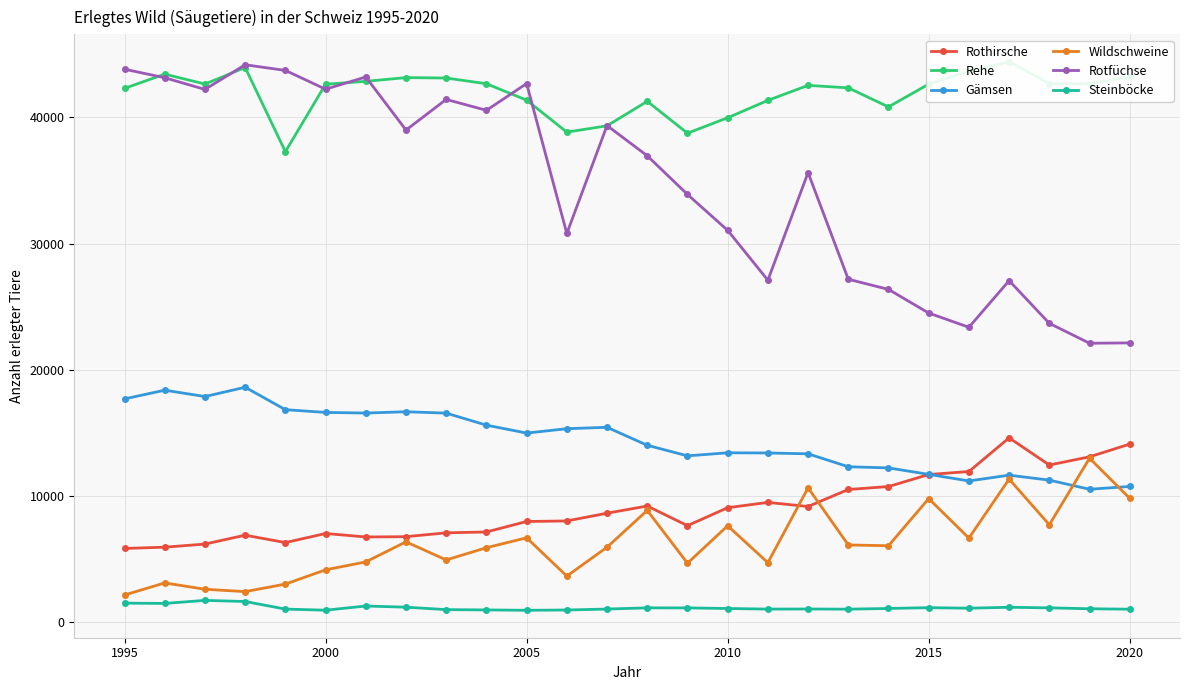

True or false: Steinböcke has more than 0 points higher than both neighbors.

True